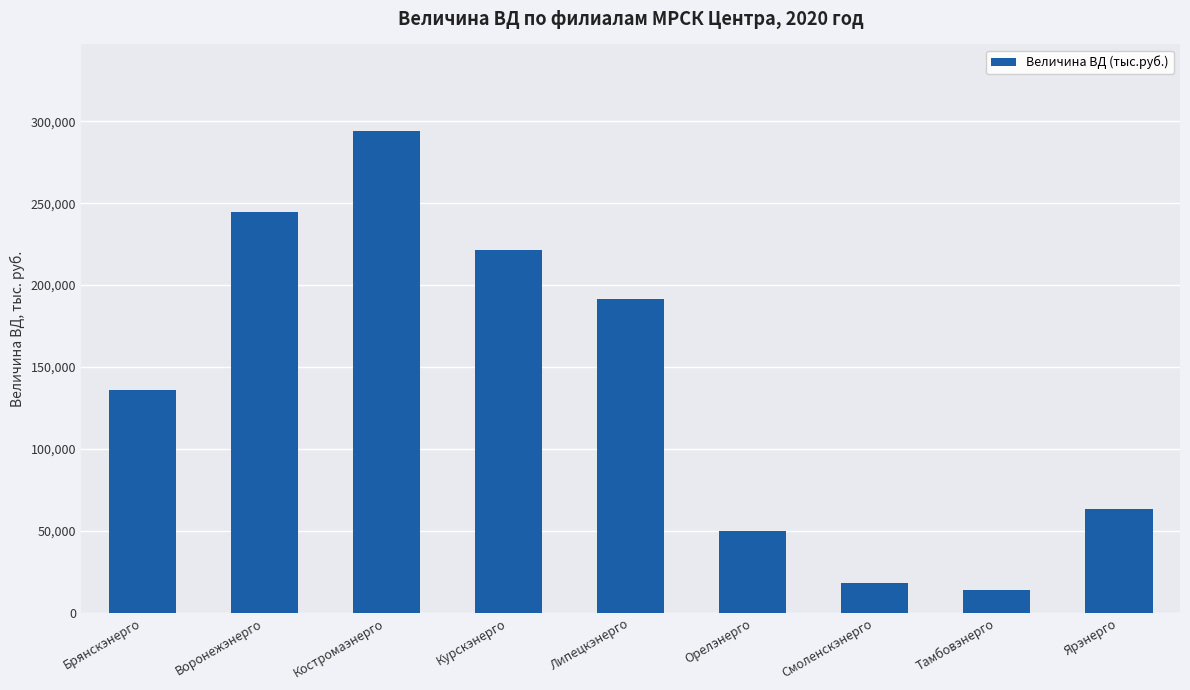

Is it true that the value at Ярэнерго is 42150.2?

False